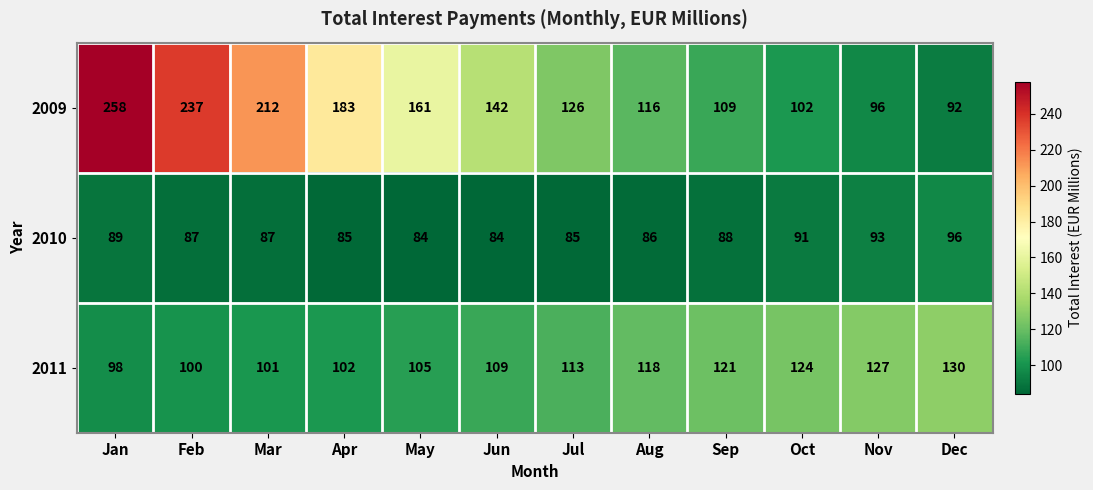

What is the minimum value for 2011?

98